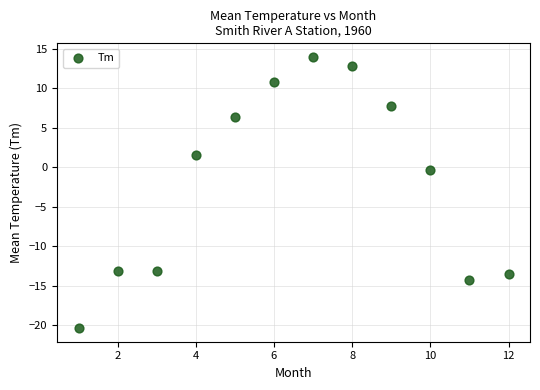

What is the average Y value?

-1.8